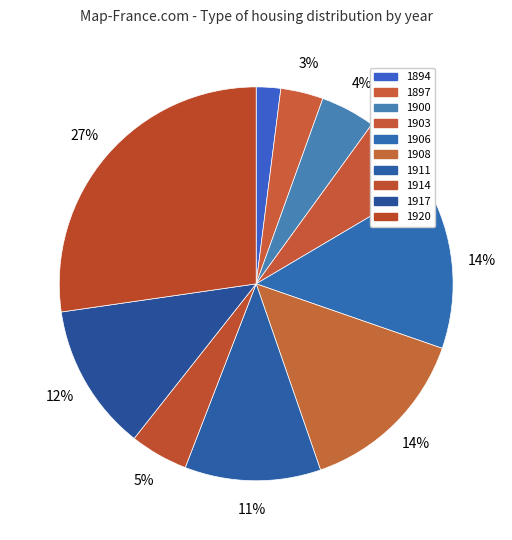

To the nearest percent, what is the average slice percentage?

10%